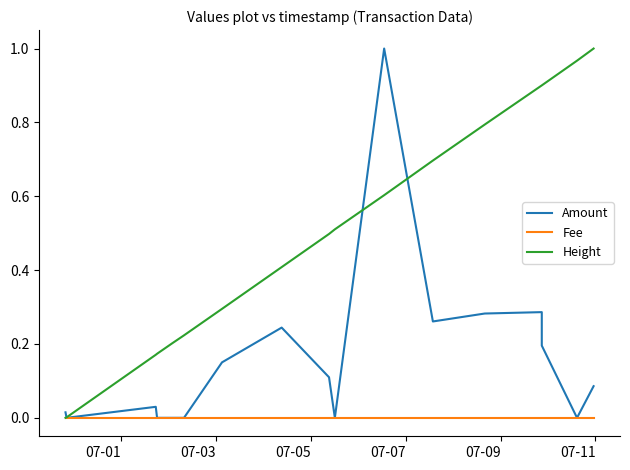

Count the number of data series in this chart.

3